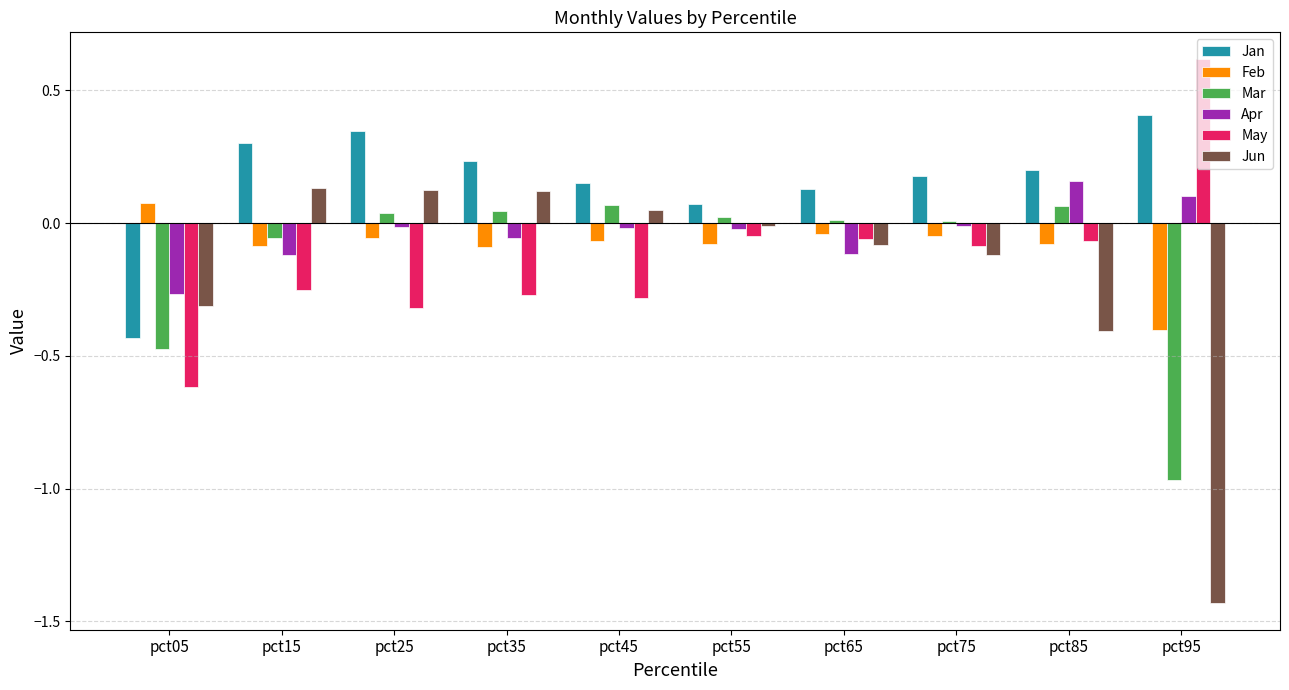

What are all the series names shown in the legend?

Jan, Feb, Mar, Apr, May, Jun